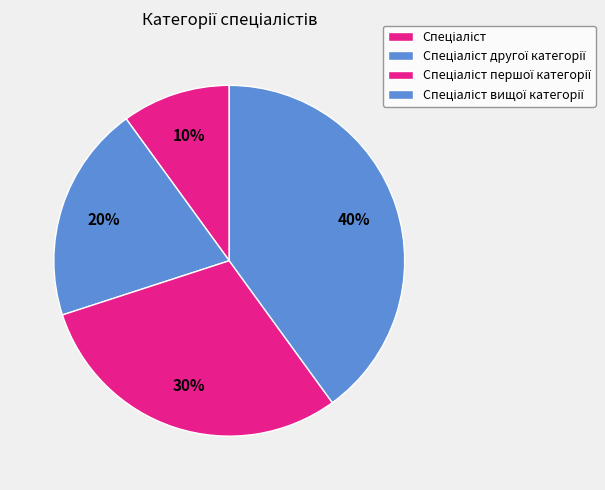

How many segments does this pie chart have?

4